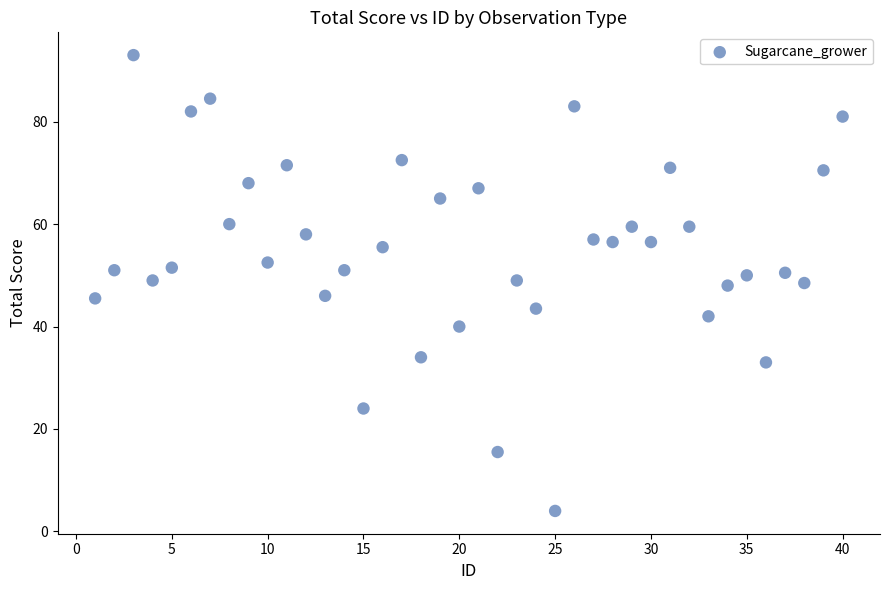

What is the range of Y values (max minus min)?

89.0